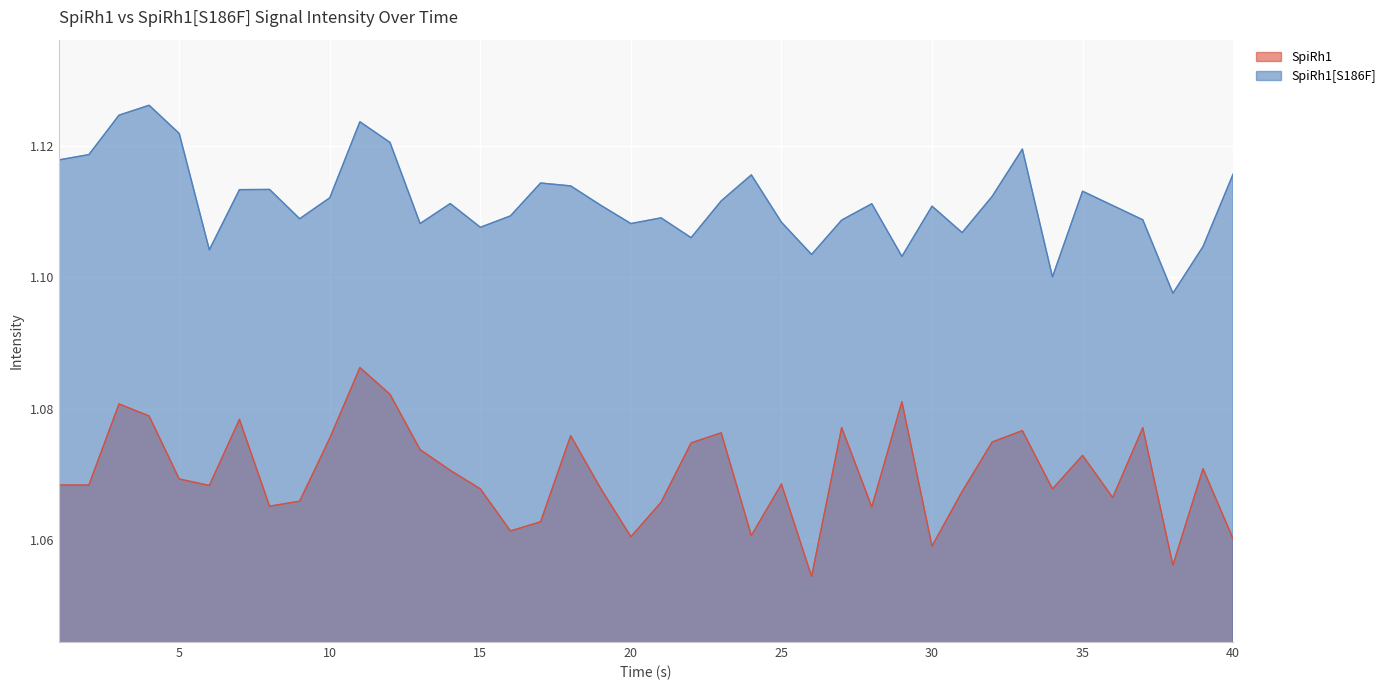

Reading left to right, extract all data points from this chart.

SpiRh1: 1.1	1.1	1.1	1.1	1.1	1.1	1.1	1.1	1.1	1.1	1.1	1.1	1.1	1.1	1.1	1.1	1.1	1.1	1.1	1.1	1.1	1.1	1.1	1.1	1.1	1.1	1.1	1.1	1.1	1.1	1.1	1.1	1.1	1.1	1.1	1.1	1.1	1.1	1.1	1.1
SpiRh1[S186F]: 1.1	1.1	1.1	1.1	1.1	1.1	1.1	1.1	1.1	1.1	1.1	1.1	1.1	1.1	1.1	1.1	1.1	1.1	1.1	1.1	1.1	1.1	1.1	1.1	1.1	1.1	1.1	1.1	1.1	1.1	1.1	1.1	1.1	1.1	1.1	1.1	1.1	1.1	1.1	1.1